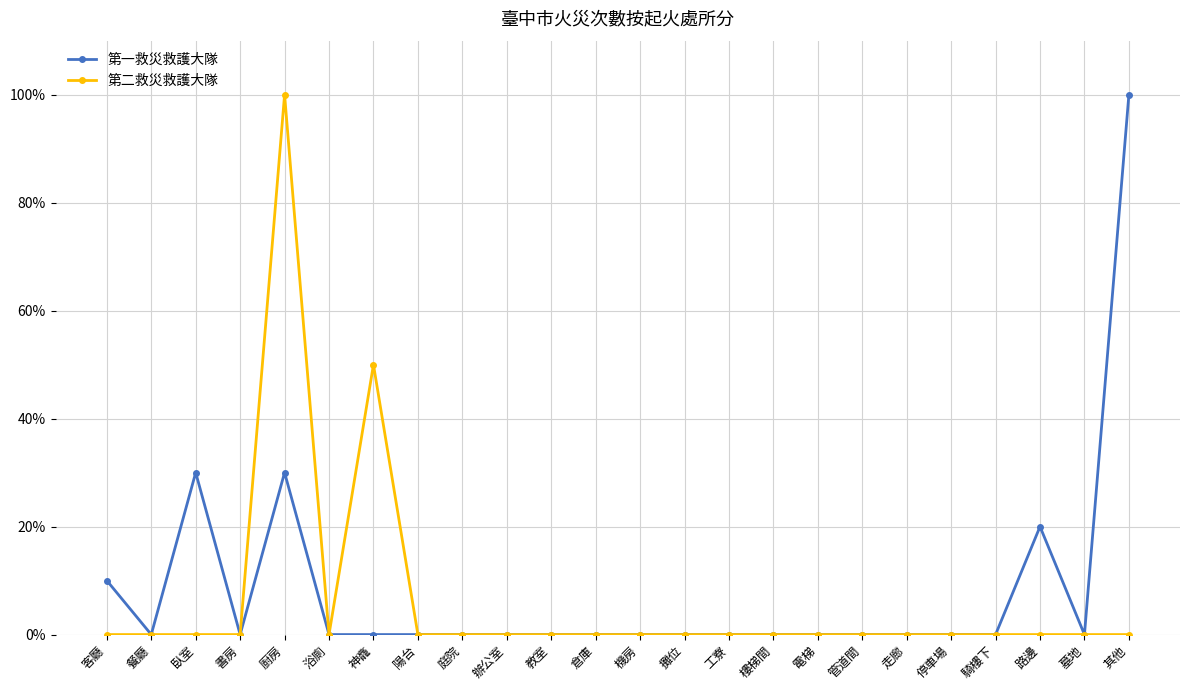

What is the maximum value shown in the chart?

100